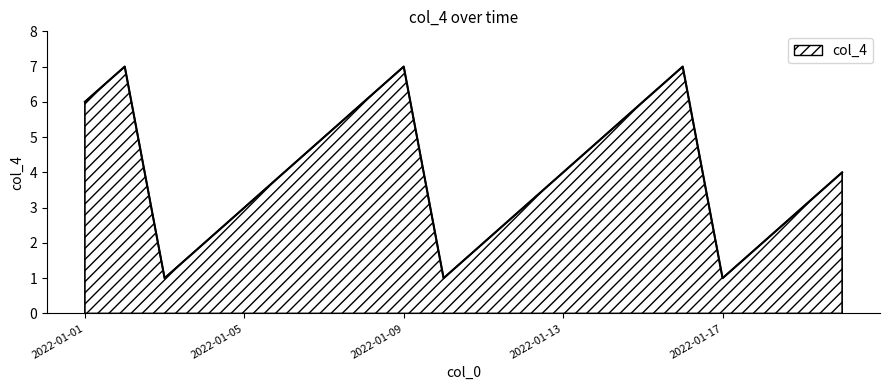

What is the difference between the maximum and minimum values?

6